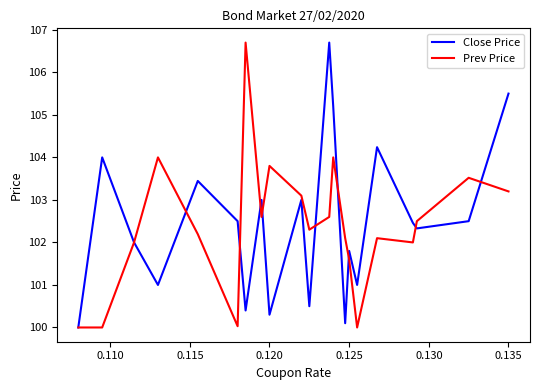

What is the maximum value shown in the chart?

106.7